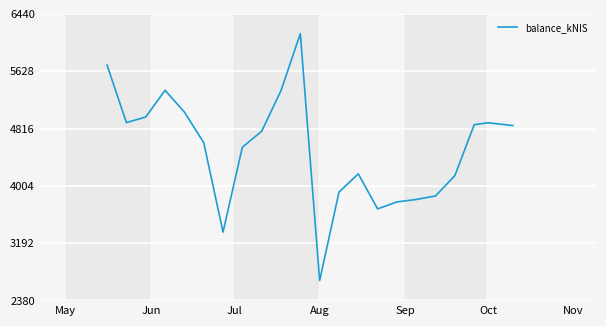

What is the difference between the maximum and minimum values?

3498.4